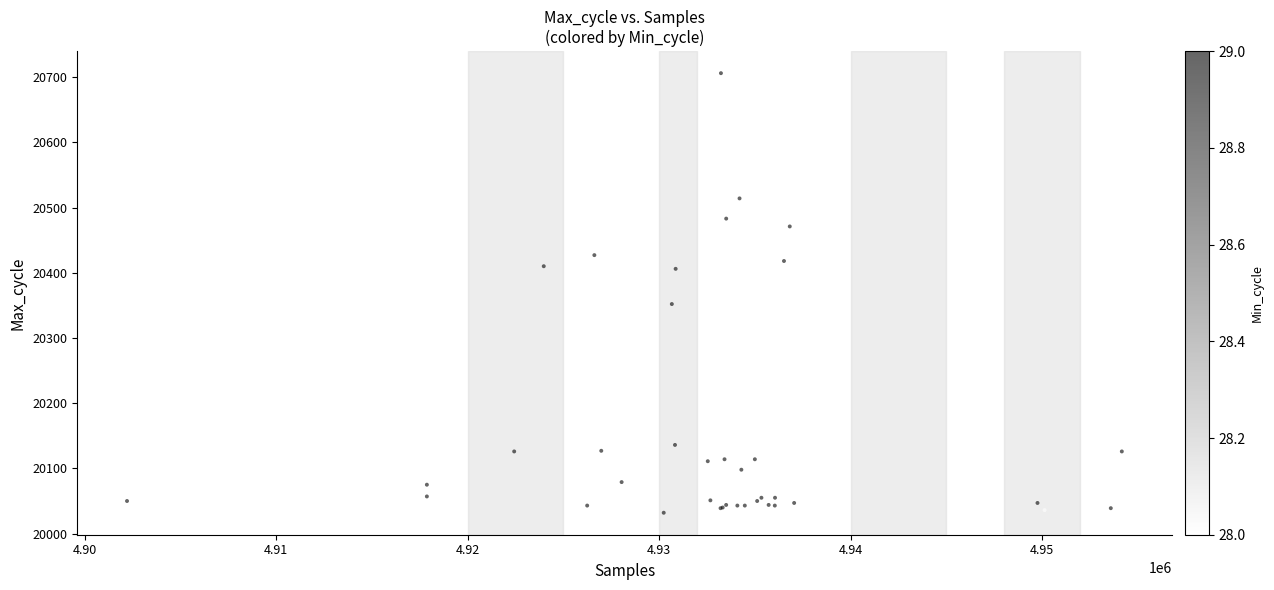

What Y value in the scatter plot is closest to 20369?

20352